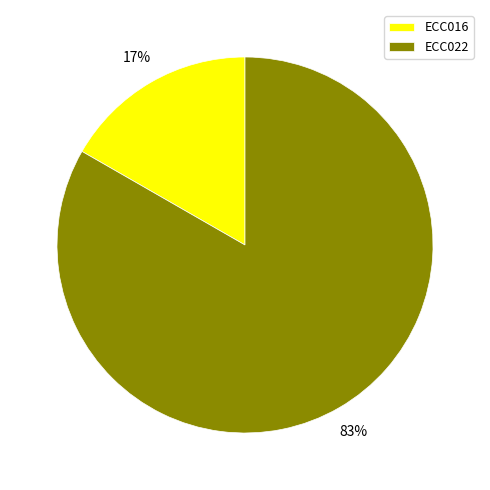

Rank the categories by value from lowest to highest.

ECC016, ECC022